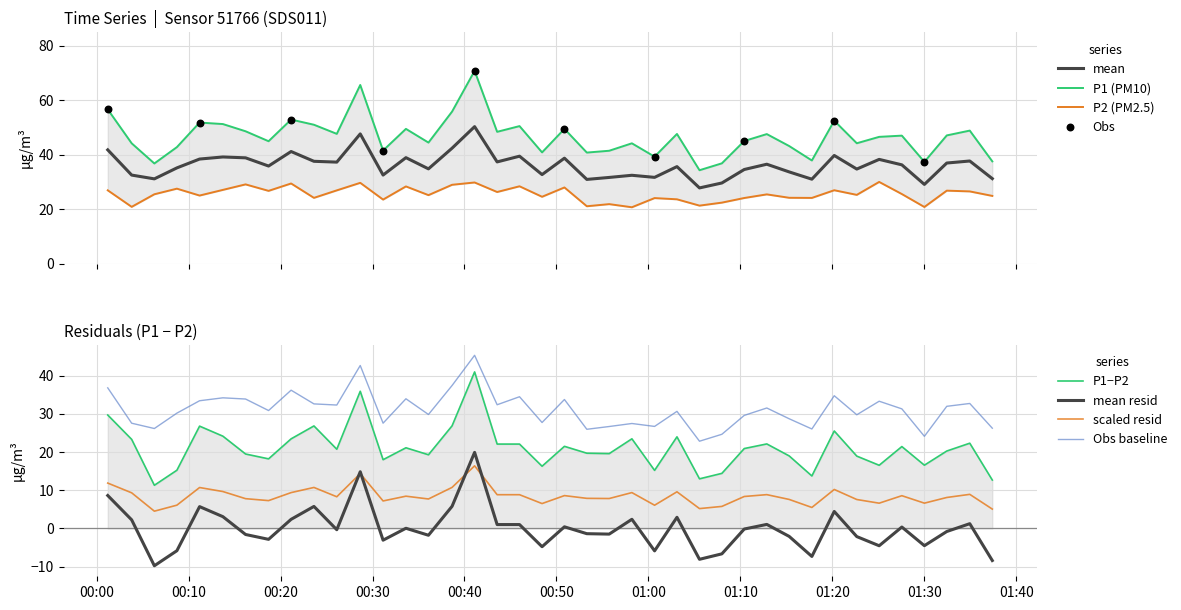

Which series has the largest Y range (max minus min)?

P1